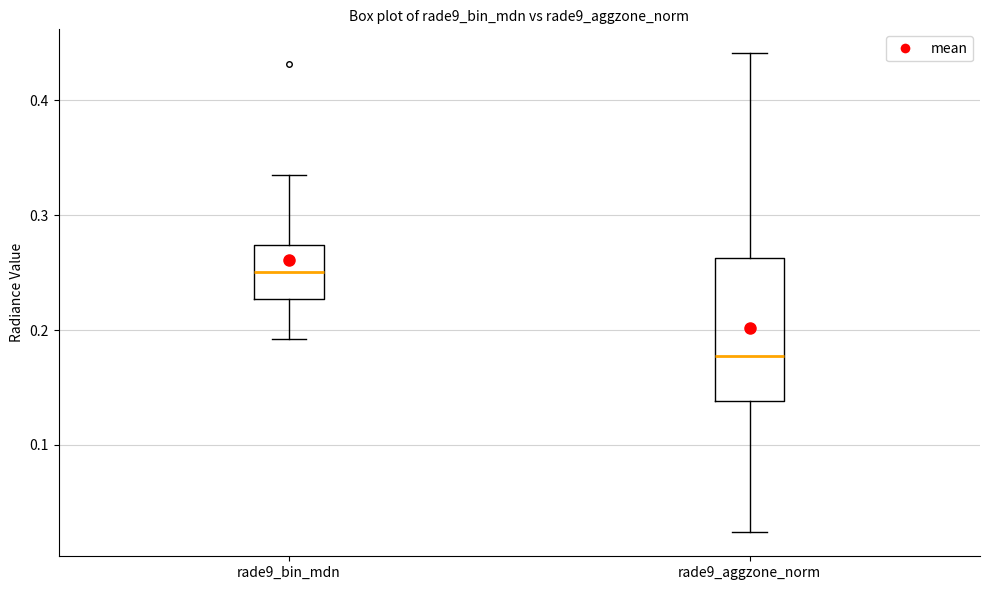

Reading left to right, transcribe this box plot: for each box, give where its median line is, the range the box spans, and where its two whiskers end, as read against the y-axis. The values are not printed on the chart, so give them approximately, as read against the axis.

rade9_bin_mdn: median 0.25, box 0.23 to 0.27, whiskers 0.19 to 0.34
rade9_aggzone_norm: median 0.18, box 0.14 to 0.26, whiskers 0.02 to 0.44